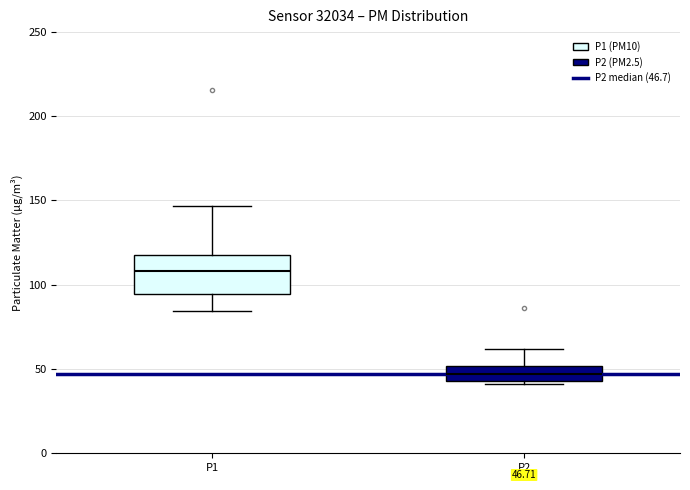

Which box is the tallest, from its lower edge to its upper edge?

P1